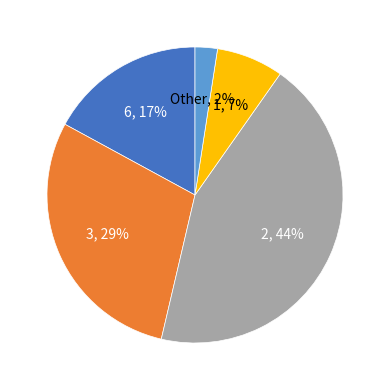

What is the smallest slice in the pie chart?

Other